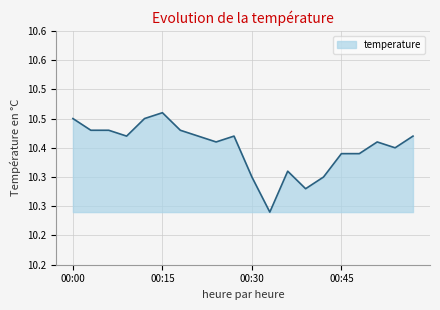

Does the chart have visible grid lines?

Yes